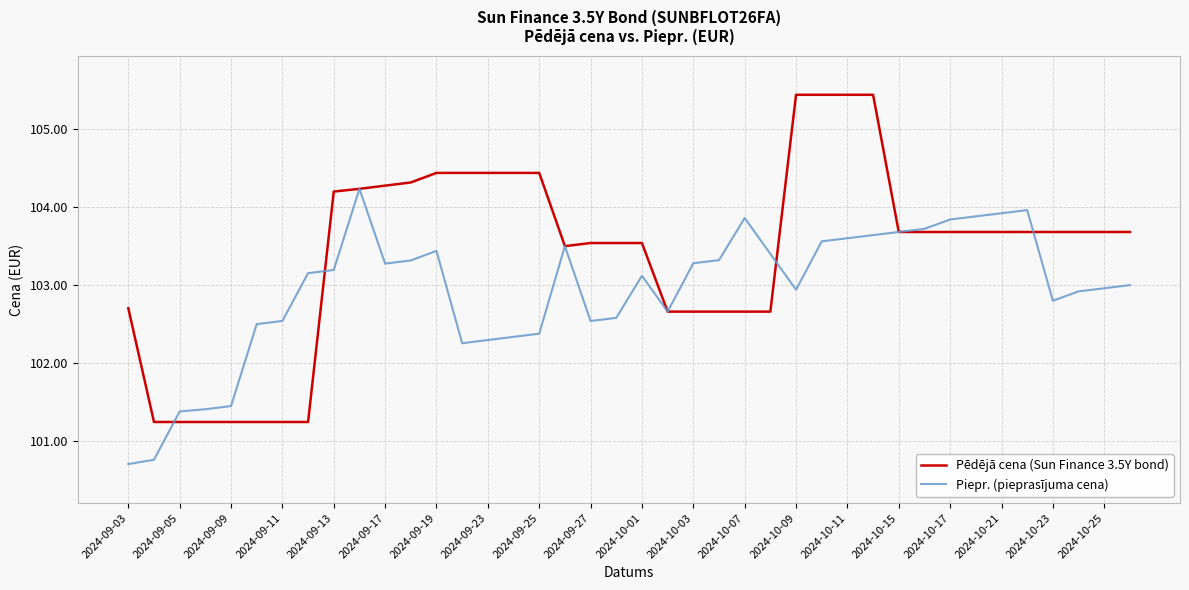

True or false: Pēdējā cena (Sun Finance 3.5Y bond) and Piepr. (pieprasījuma cena) intersect in this chart.

True